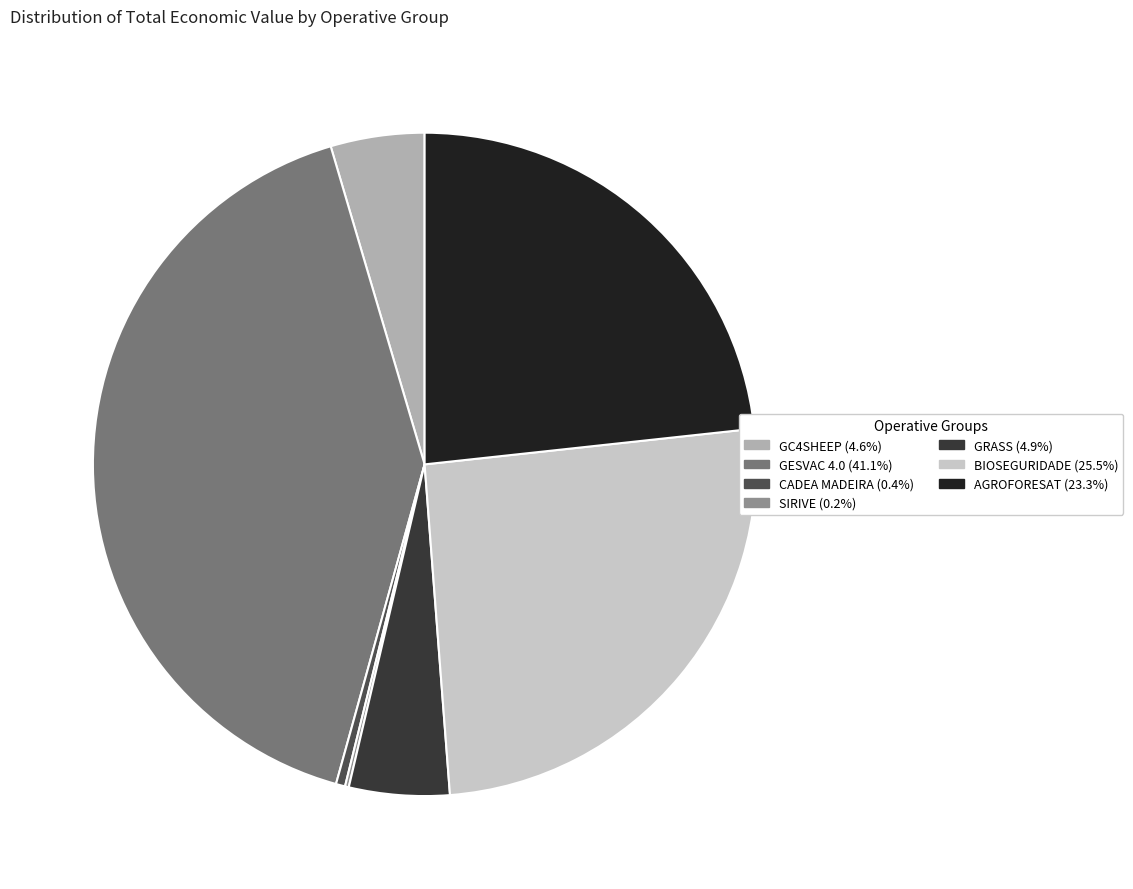

Combined, do CADEA MADEIRA (0.4%) and BIOSEGURIDADE (25.5%) account for over 50%?

No